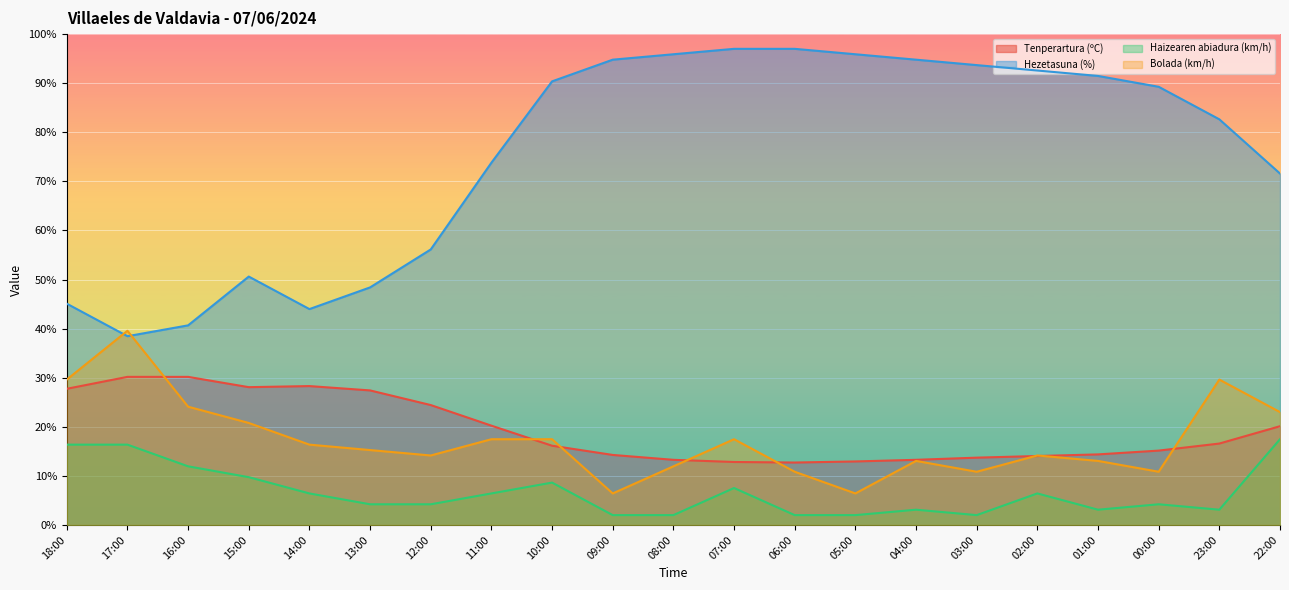

What is the maximum value shown in the chart?

97.0